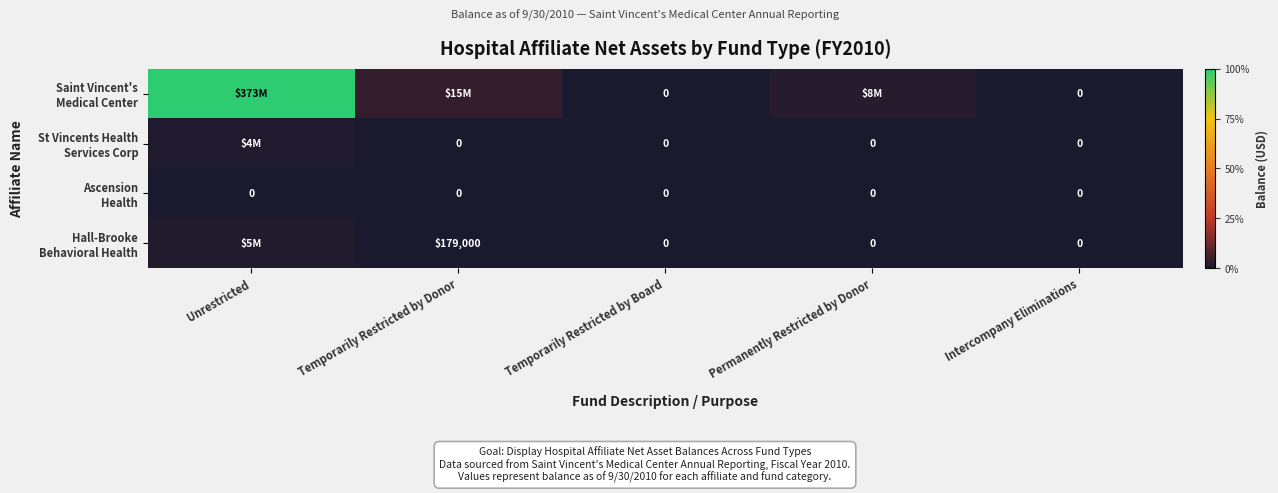

Is it true that Hall-Brooke Behavioral Health equals 0 at Temporarily Restricted by Board?

True